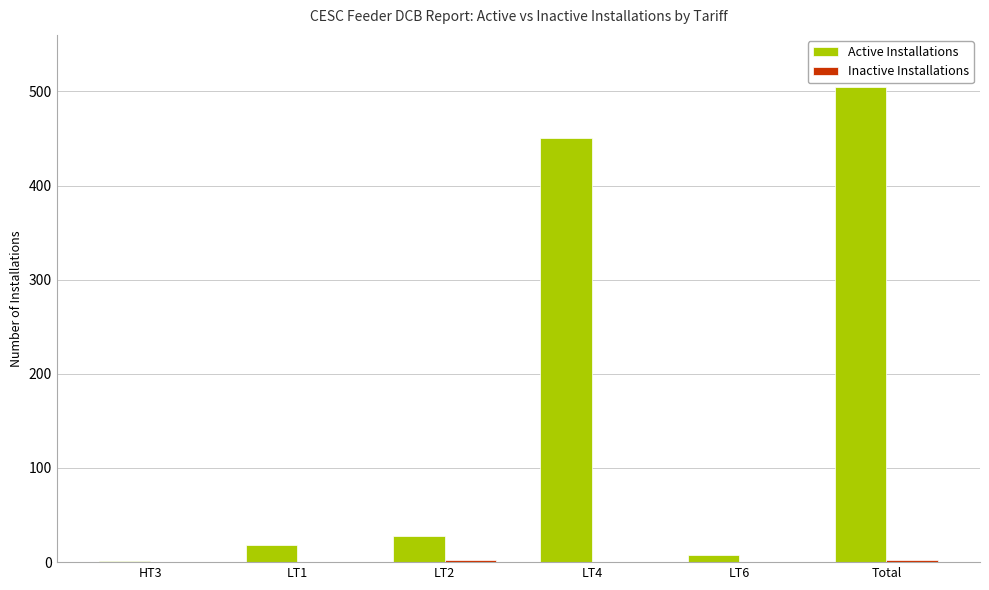

Does the chart contain stacked bars?

No